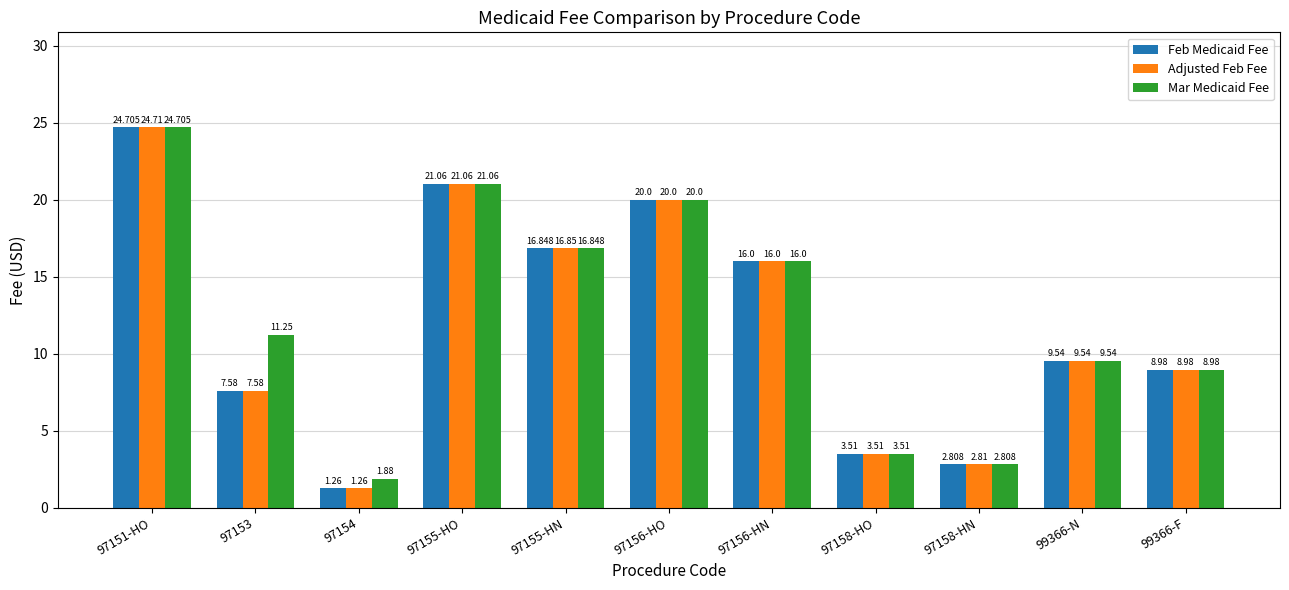

What position from the right is 97154?

9